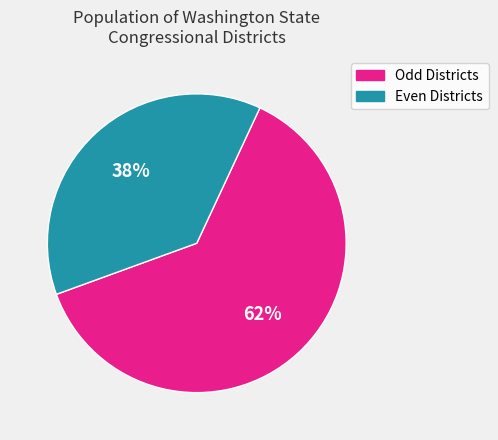

Is there a majority slice in this chart?

Yes